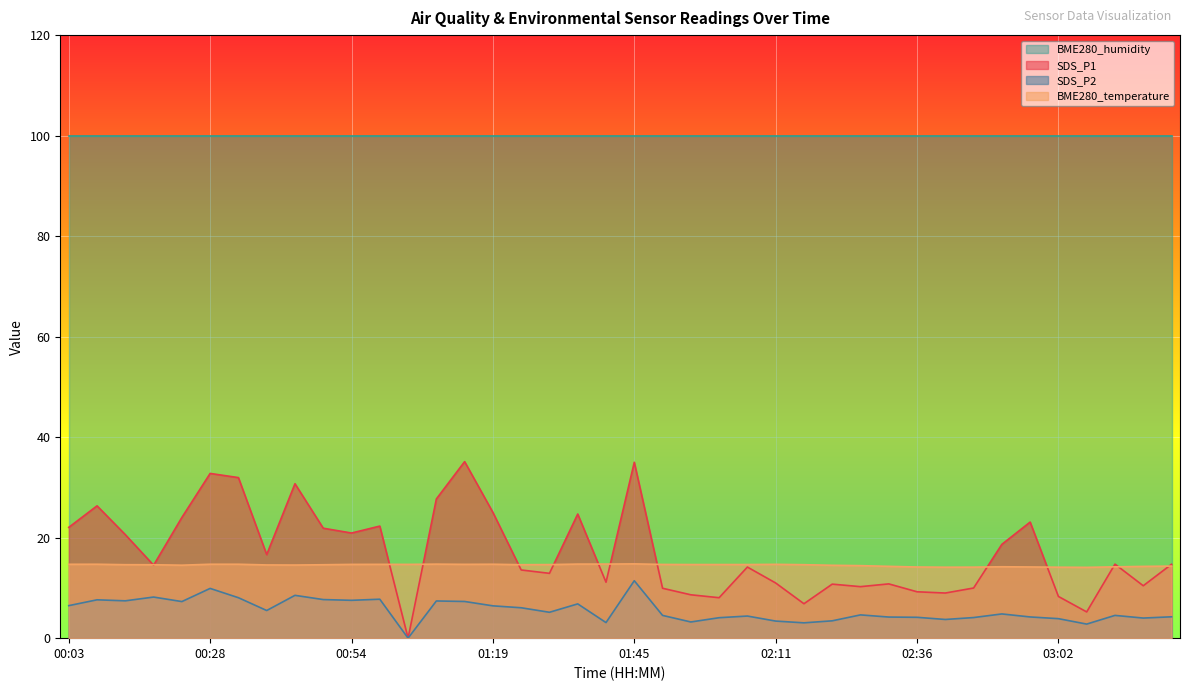

At which category does SDS_P2 reach its first local valley?

00:13